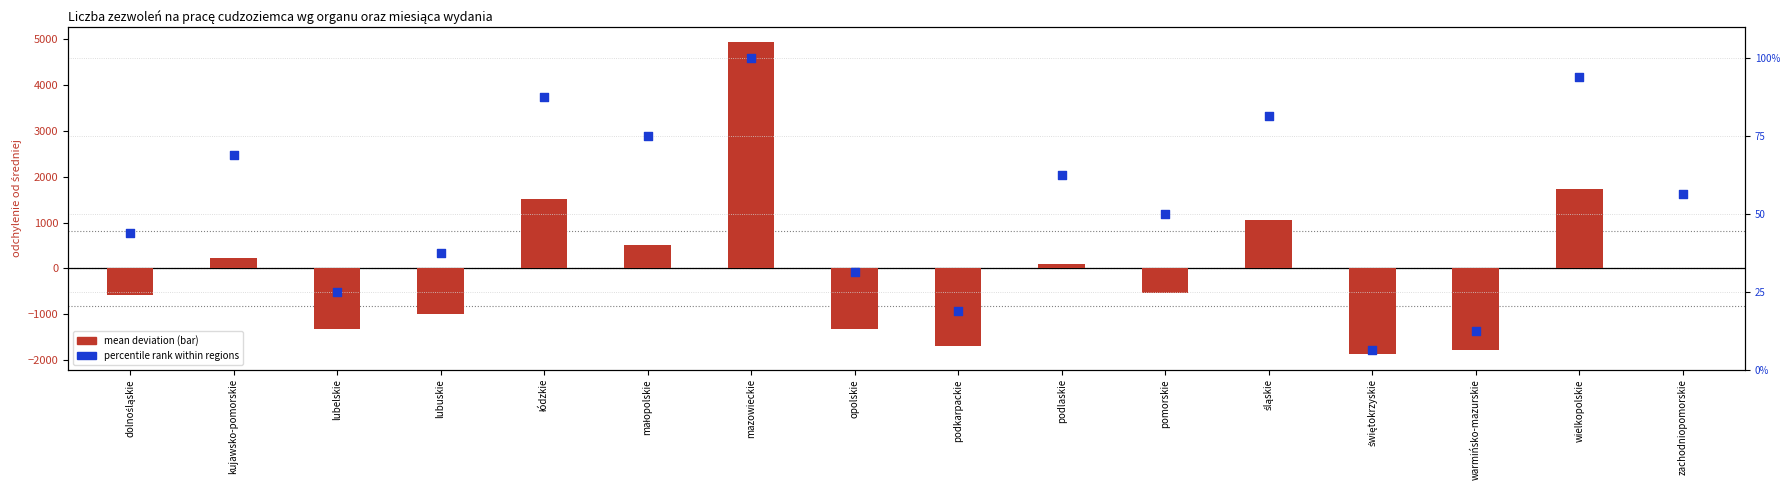

Which series has the widest spread of Y values?

mean deviation